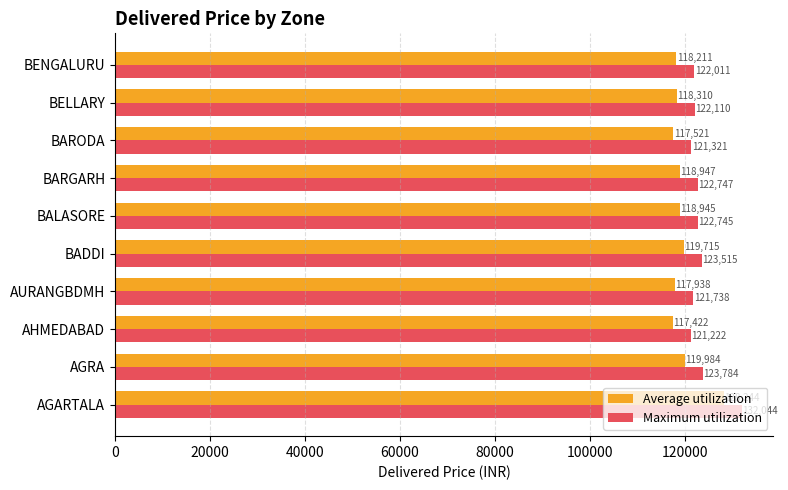

Rank the series by their maximum value, from lowest to highest.

Average utilization, Maximum utilization